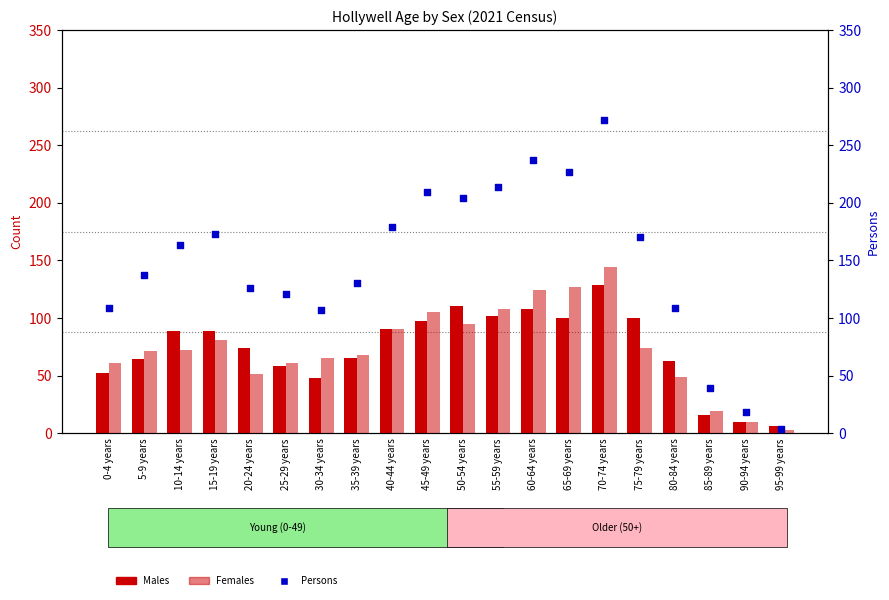

Is the value of Females at 30-34 years greater than the value of Males at 5-9 years?

Yes